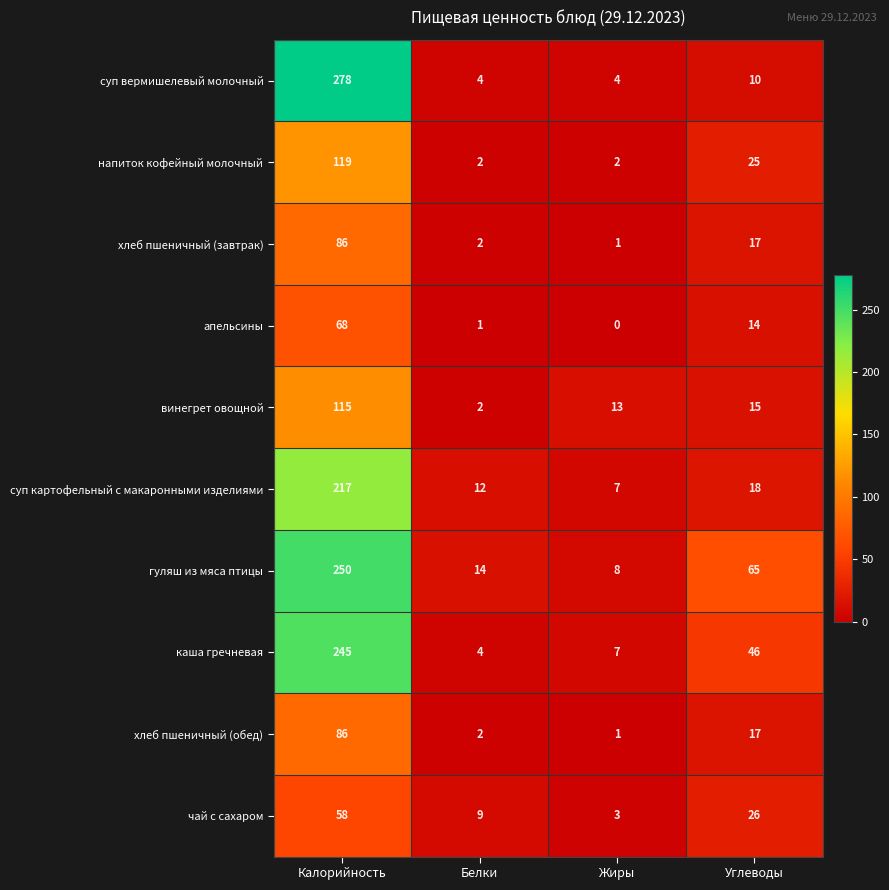

What is the sum of the суп вермишелевый молочный values at Жиры and Белки?

8